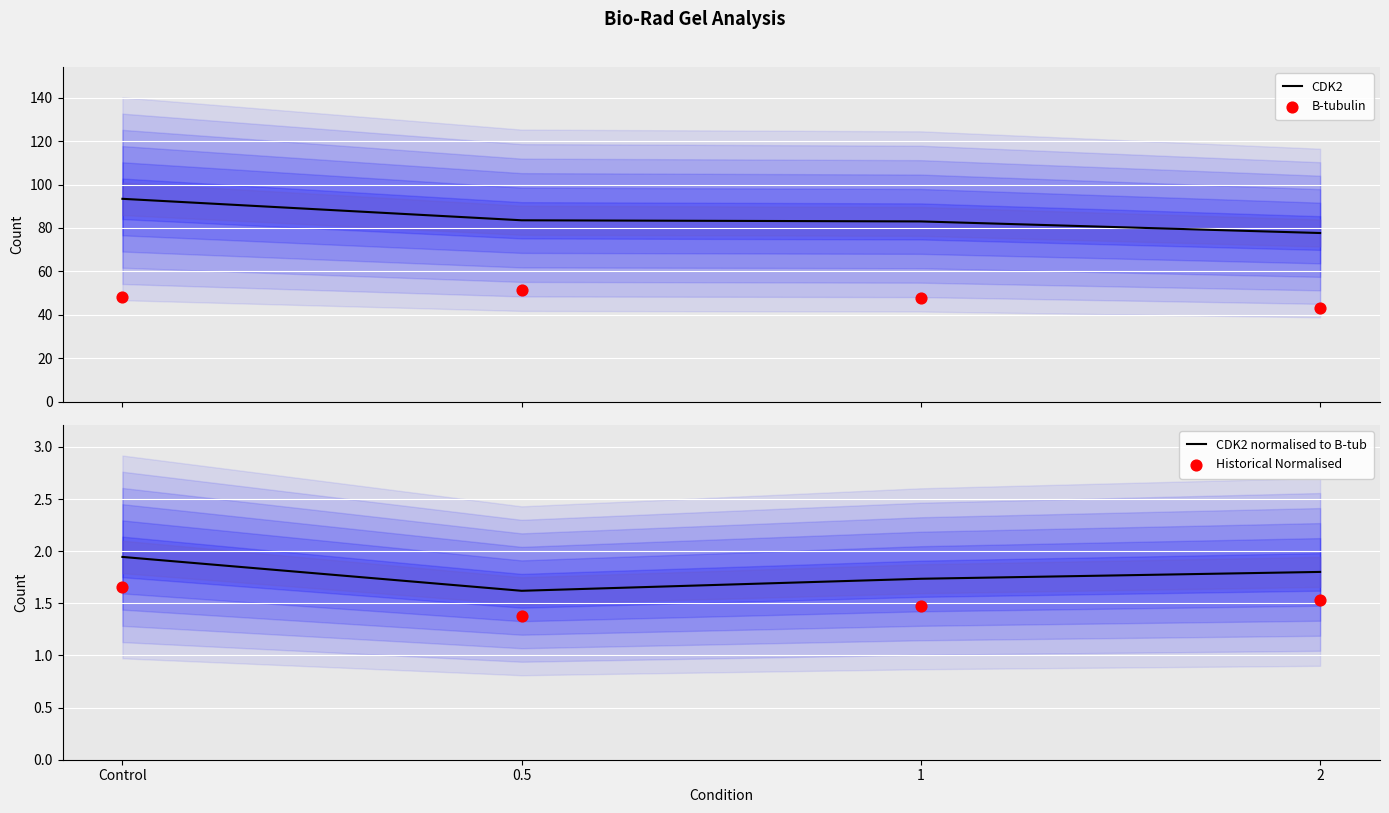

What are all the series names shown in the legend?

CDK2, B-tubulin, CDK2 normalised to B-tub, Historical Normalised